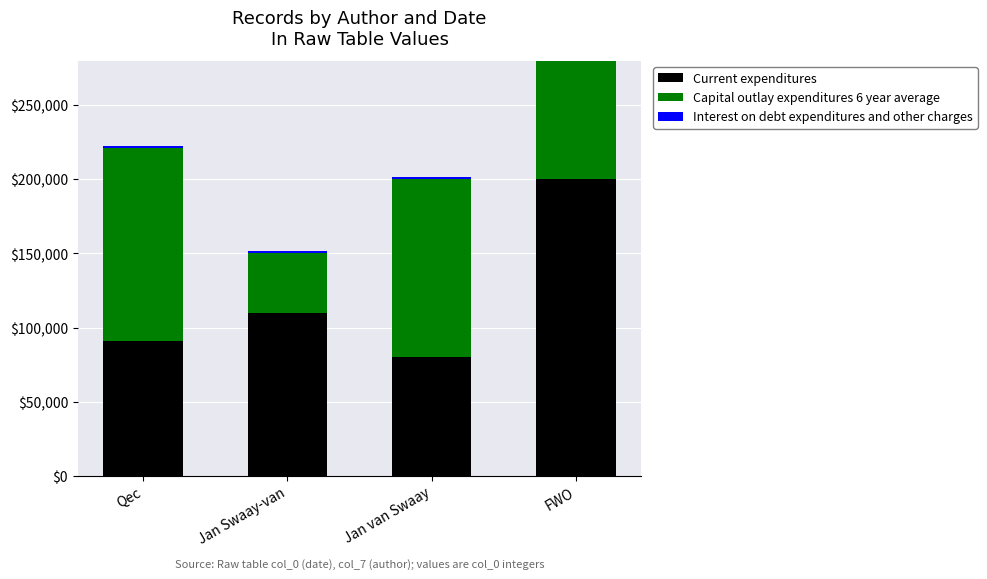

Between Qec and FWO, which series saw the biggest shift?

Current expenditures